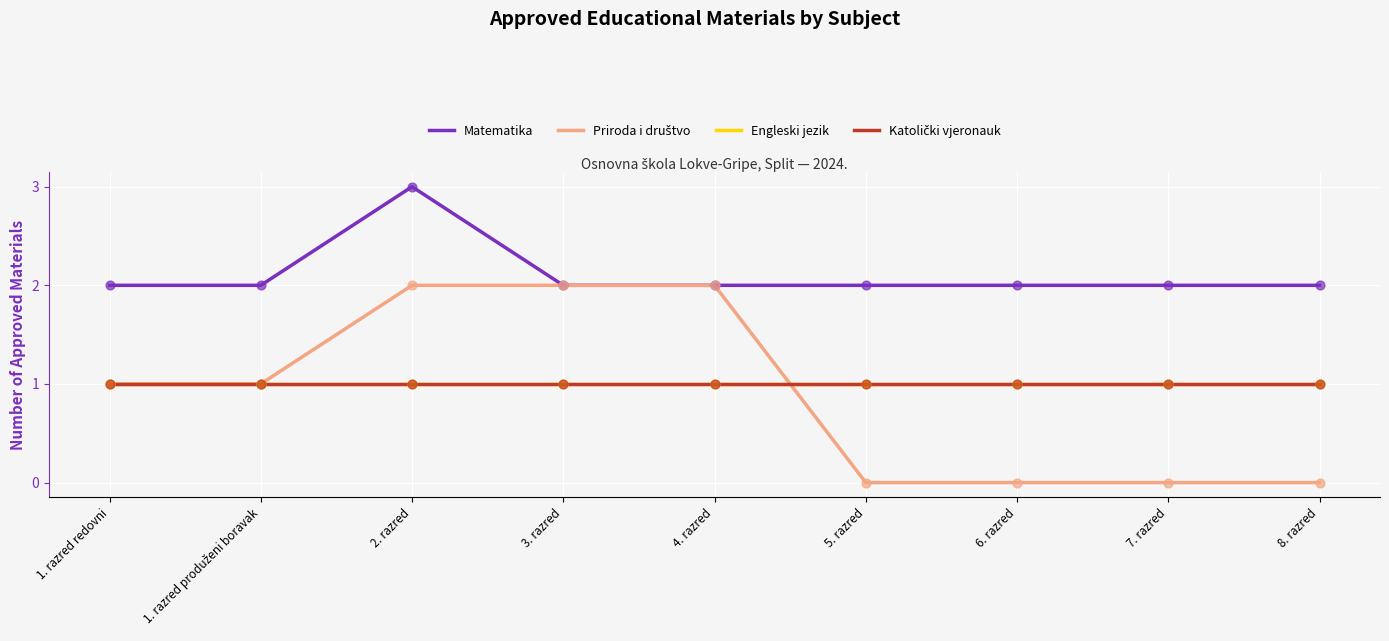

Does the chart have visible grid lines?

Yes